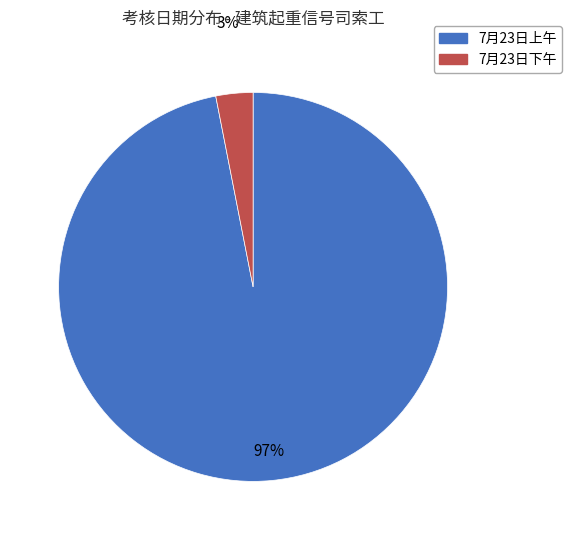

Which slice is the largest?

7月23日上午